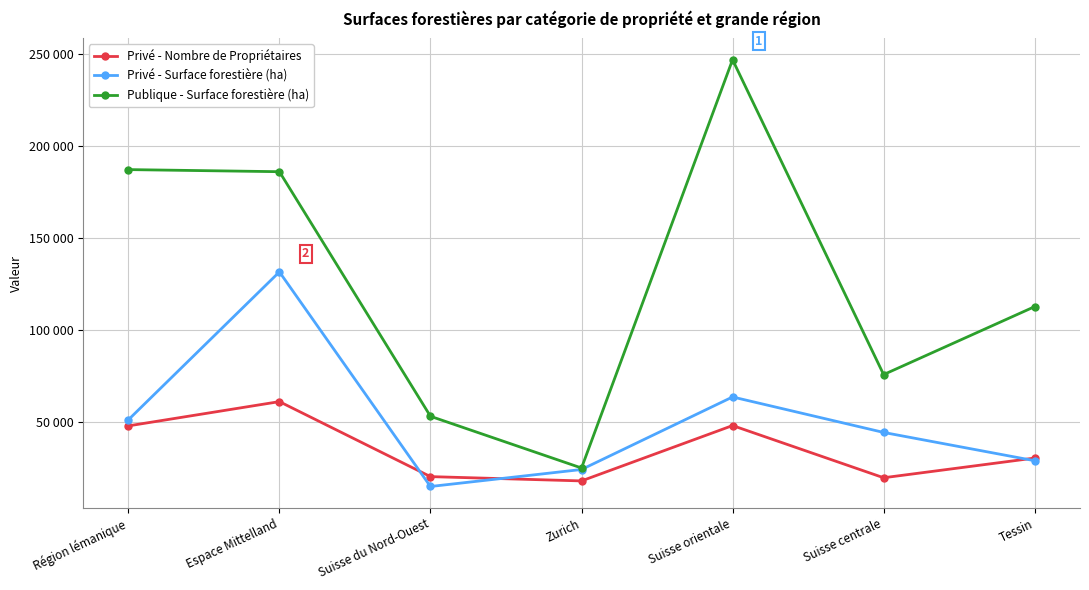

What is the spread (max minus min) of values at Région lémanique?

138961